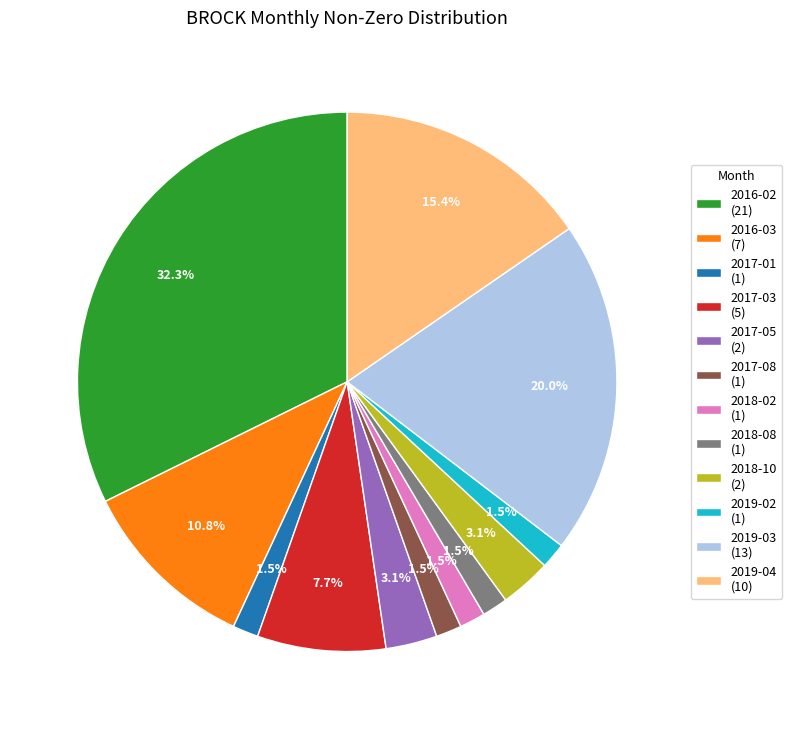

Does 2019-03 (13) account for over 50% of the chart?

No